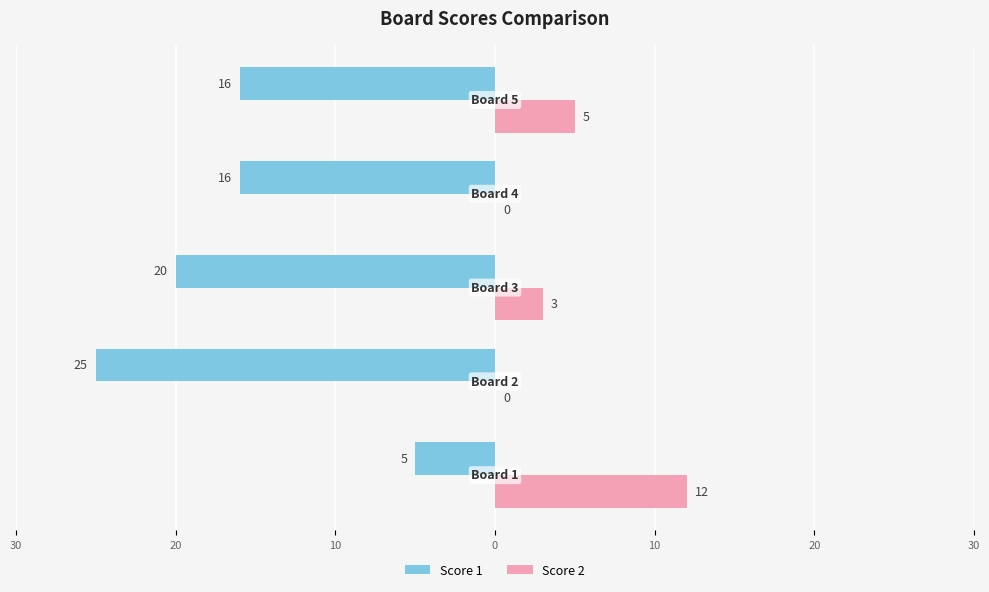

What is the value of the Score 2 bar at the 1st from the left?

12